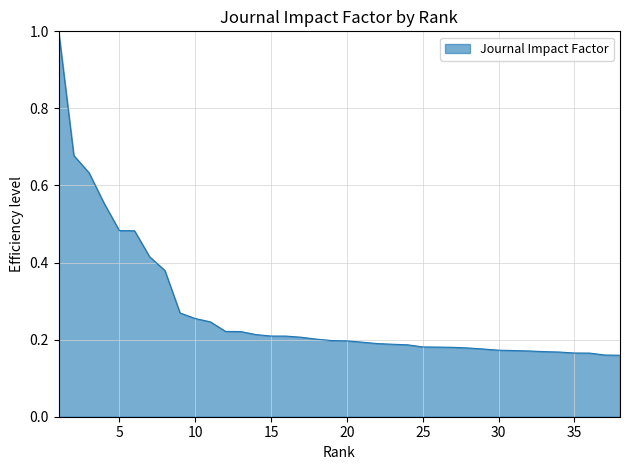

What is the greatest value displayed?

1.0